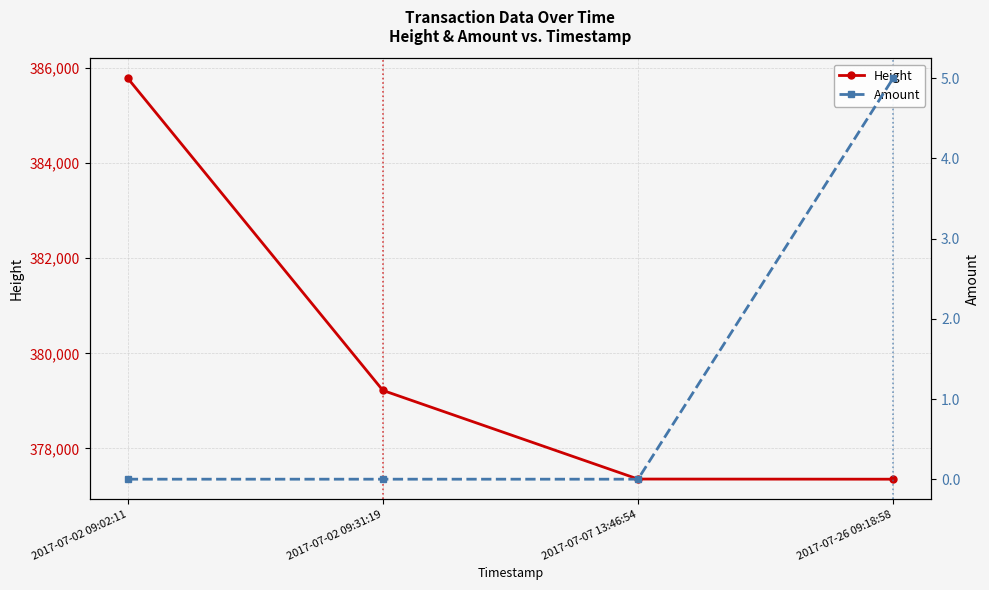

What is the average value of the Amount series?

1